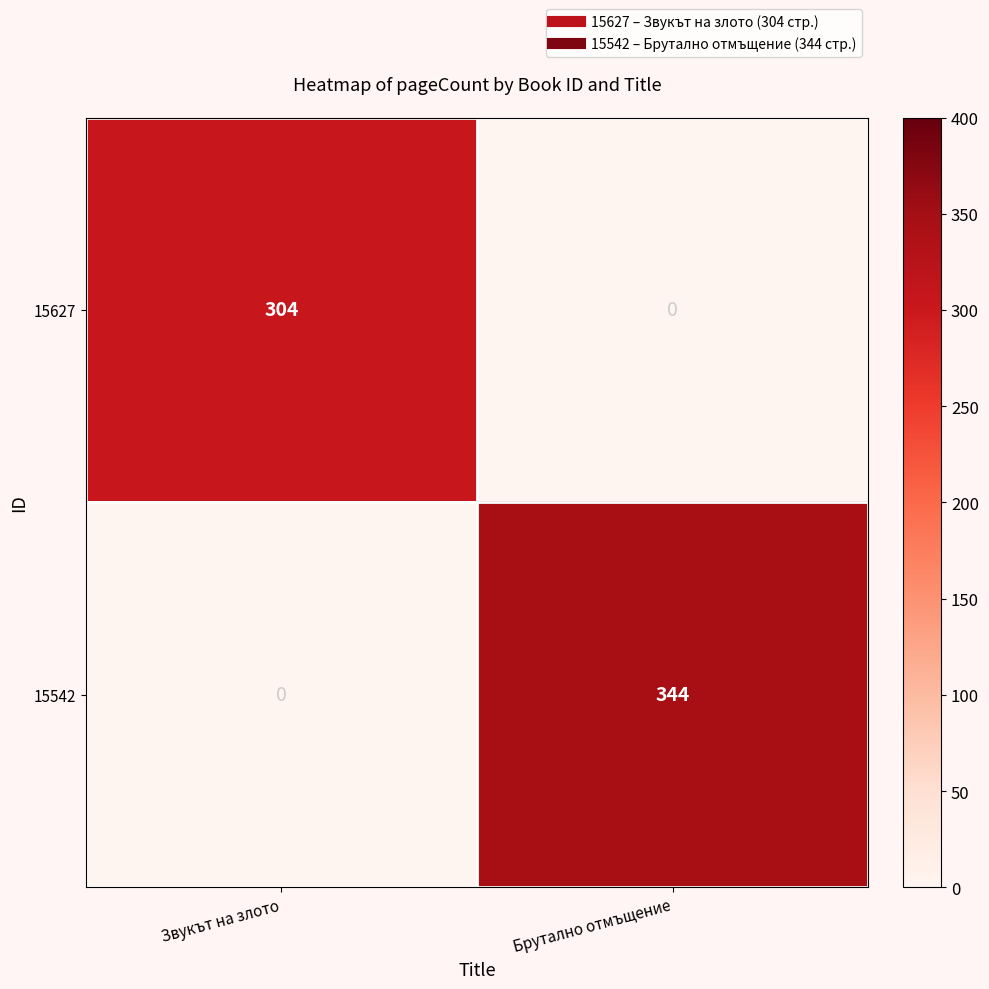

Is it true that 15627 equals -118 at Брутално отмъщение?

False